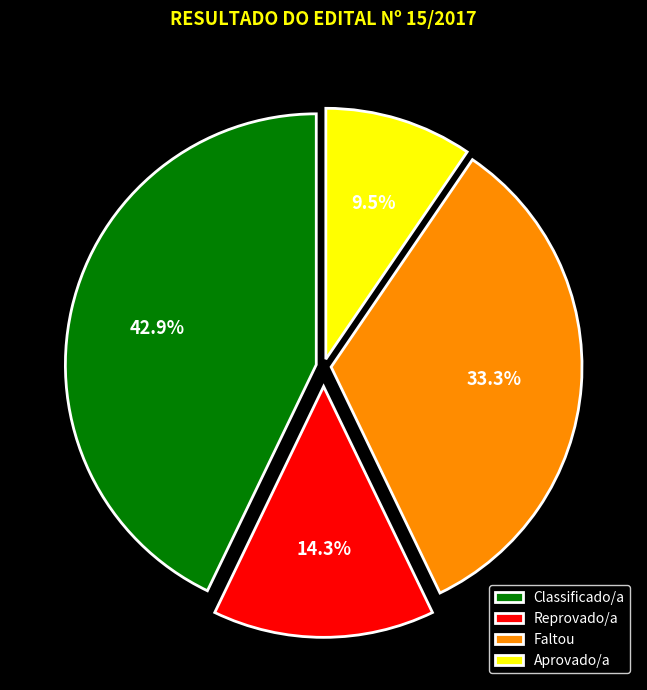

To the nearest percent, what is the difference between the Faltou and Aprovado/a slice percentages?

24%